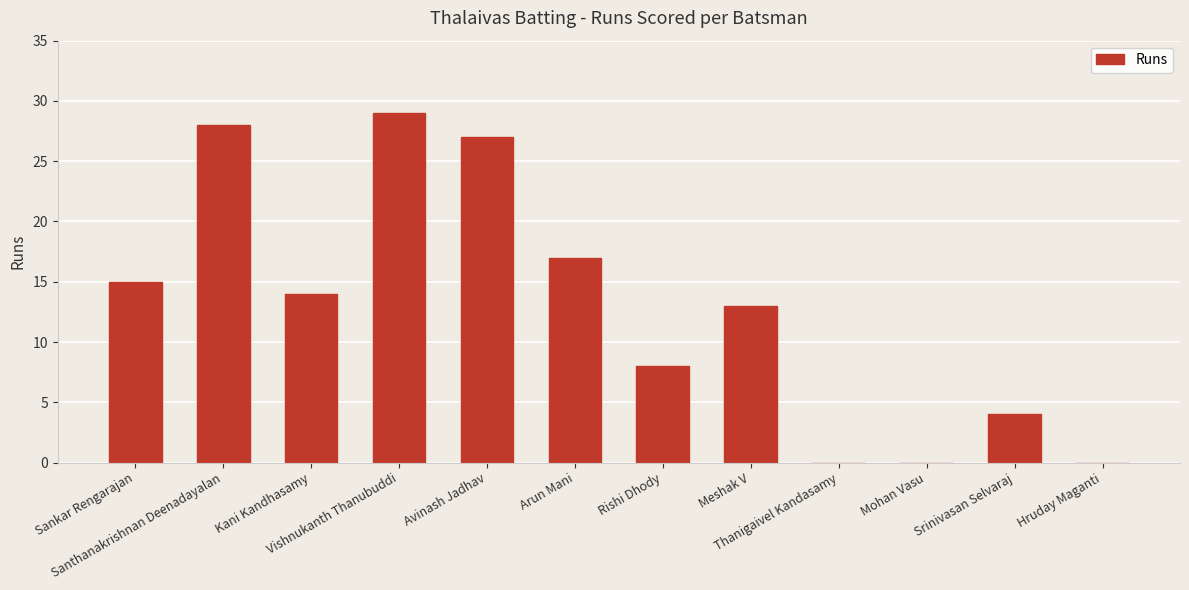

The chart shows a value of 16 at Avinash Jadhav. True or false?

False